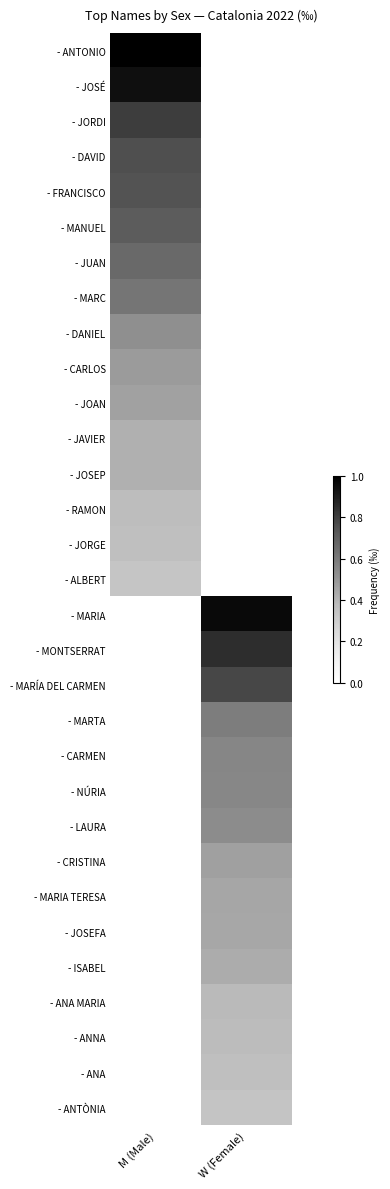

Count the number of categories in the chart.

2